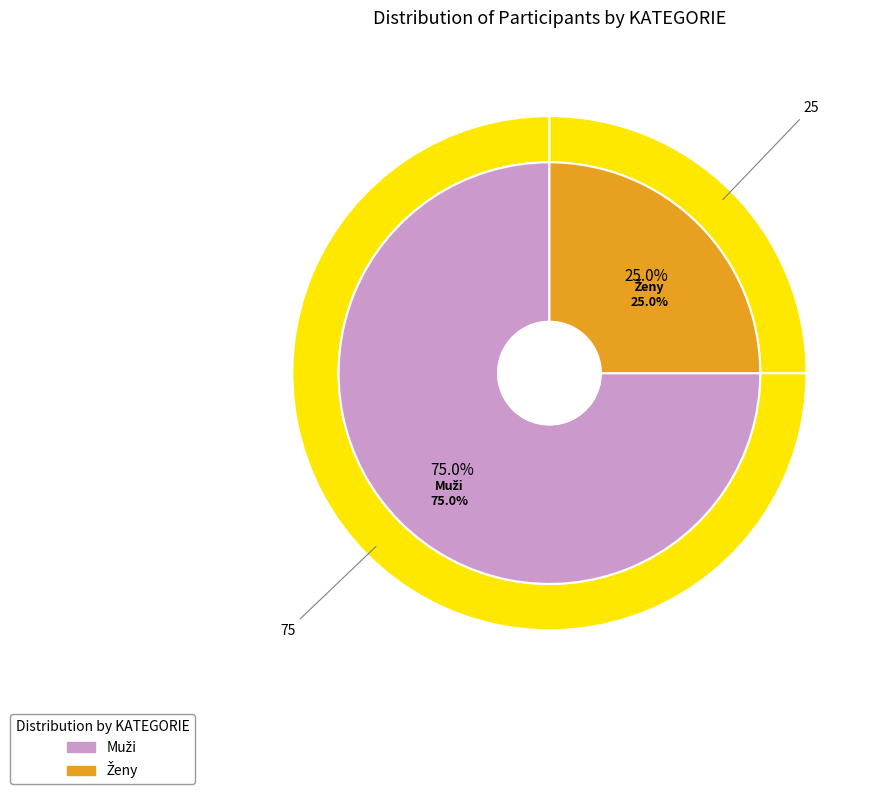

Between Ženy and Muži, which is larger?

Muži